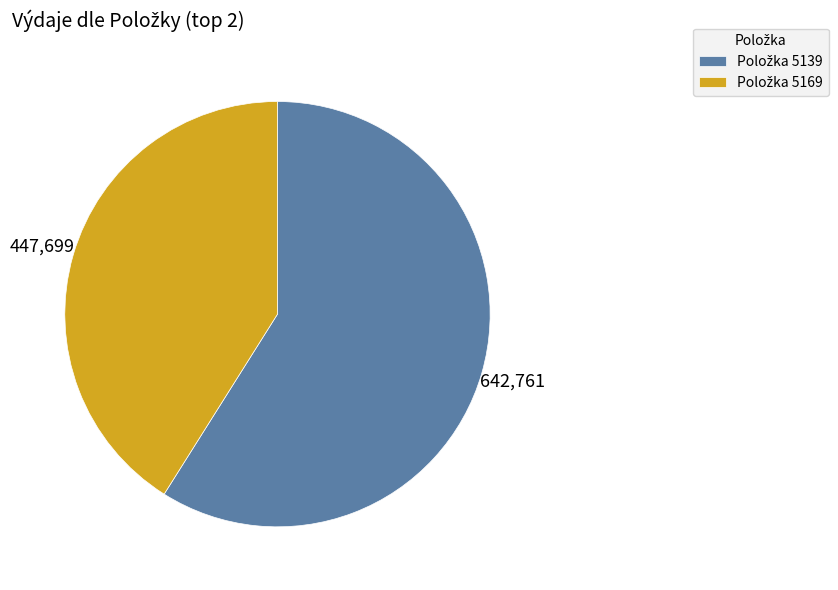

Is there any slice that represents more than half of the pie?

Yes